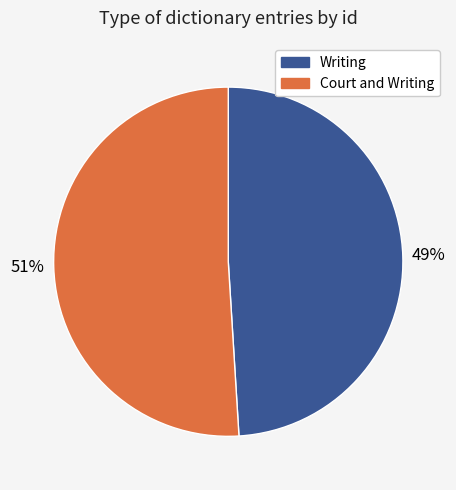

To the nearest percent, what percentage of the pie is Court and Writing?

51%